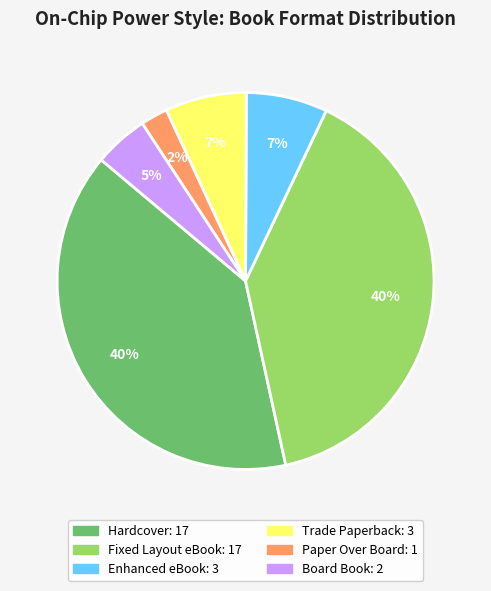

Is there a majority slice in this chart?

No